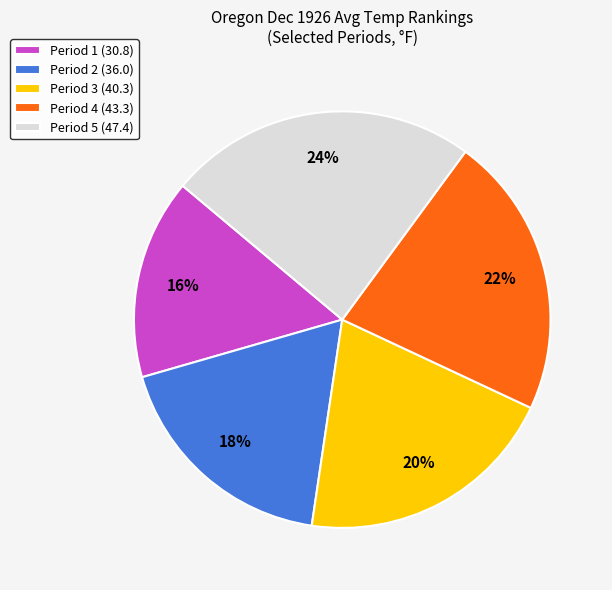

How many slices are in this pie chart?

5